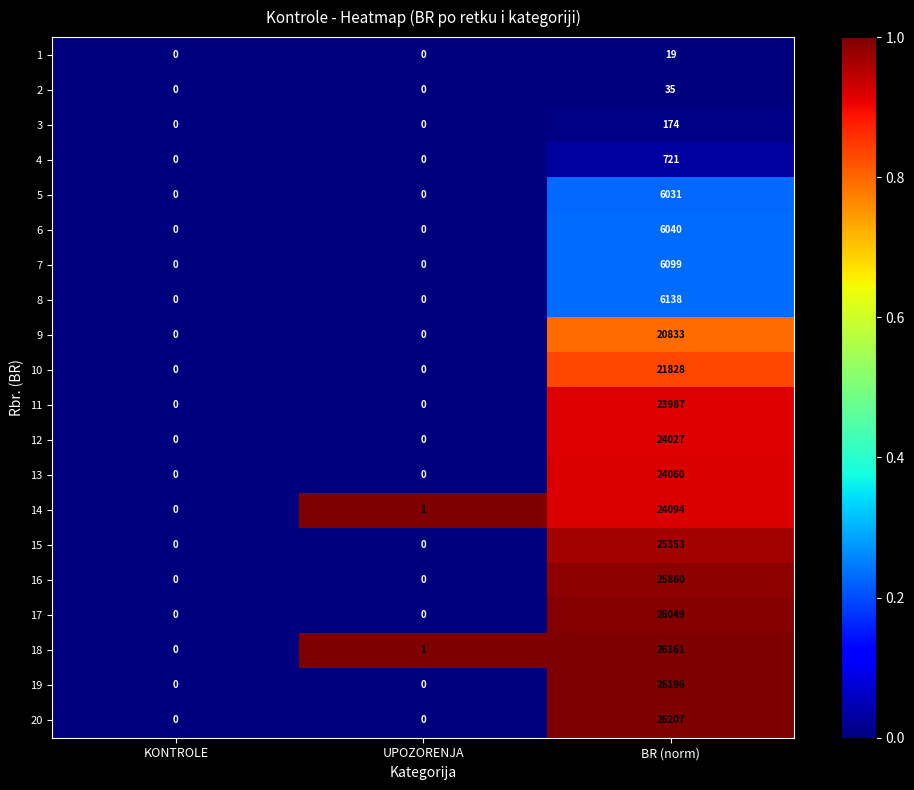

Is it true that 10 equals 8841 at UPOZORENJA?

False